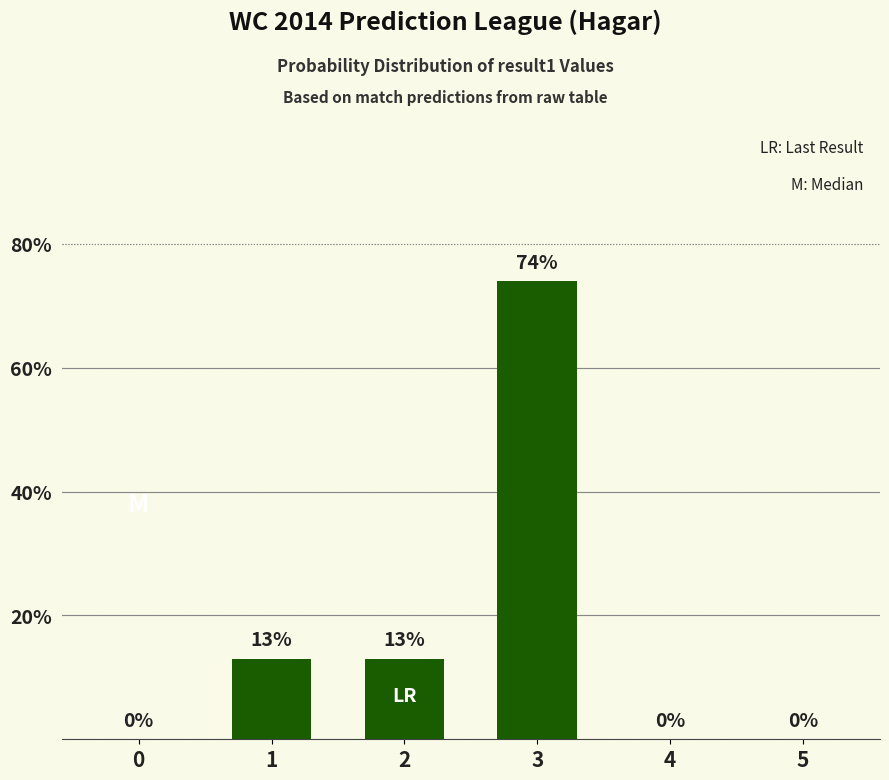

What is the sum of the values at 1 and 5?

13